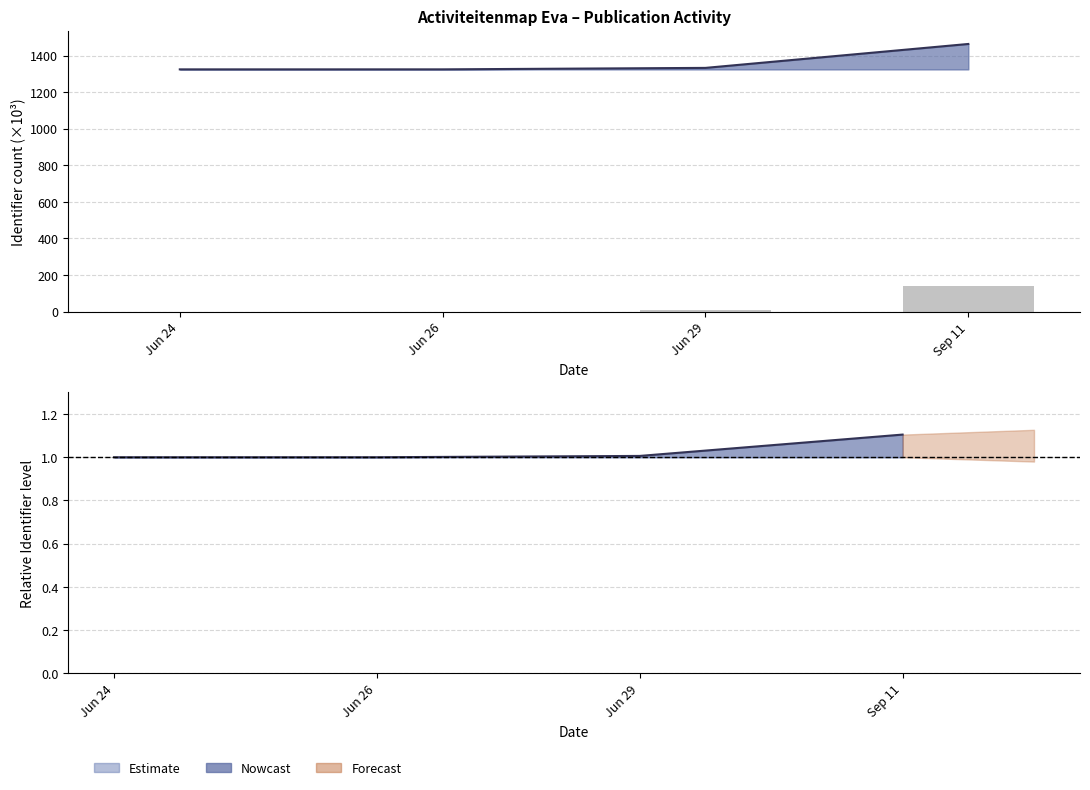

Does the chart contain any negative values?

No